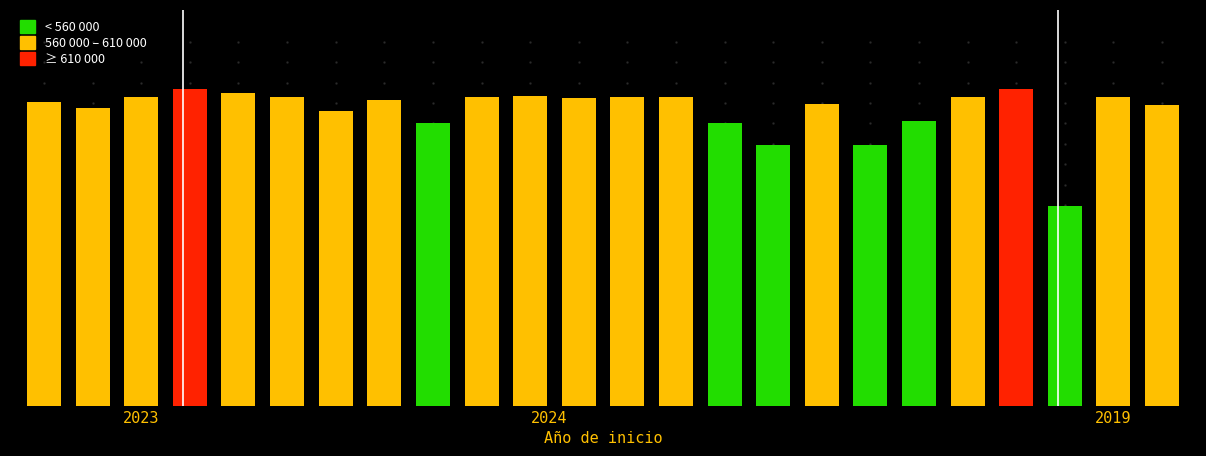

What is the maximum value shown in the chart?

615375